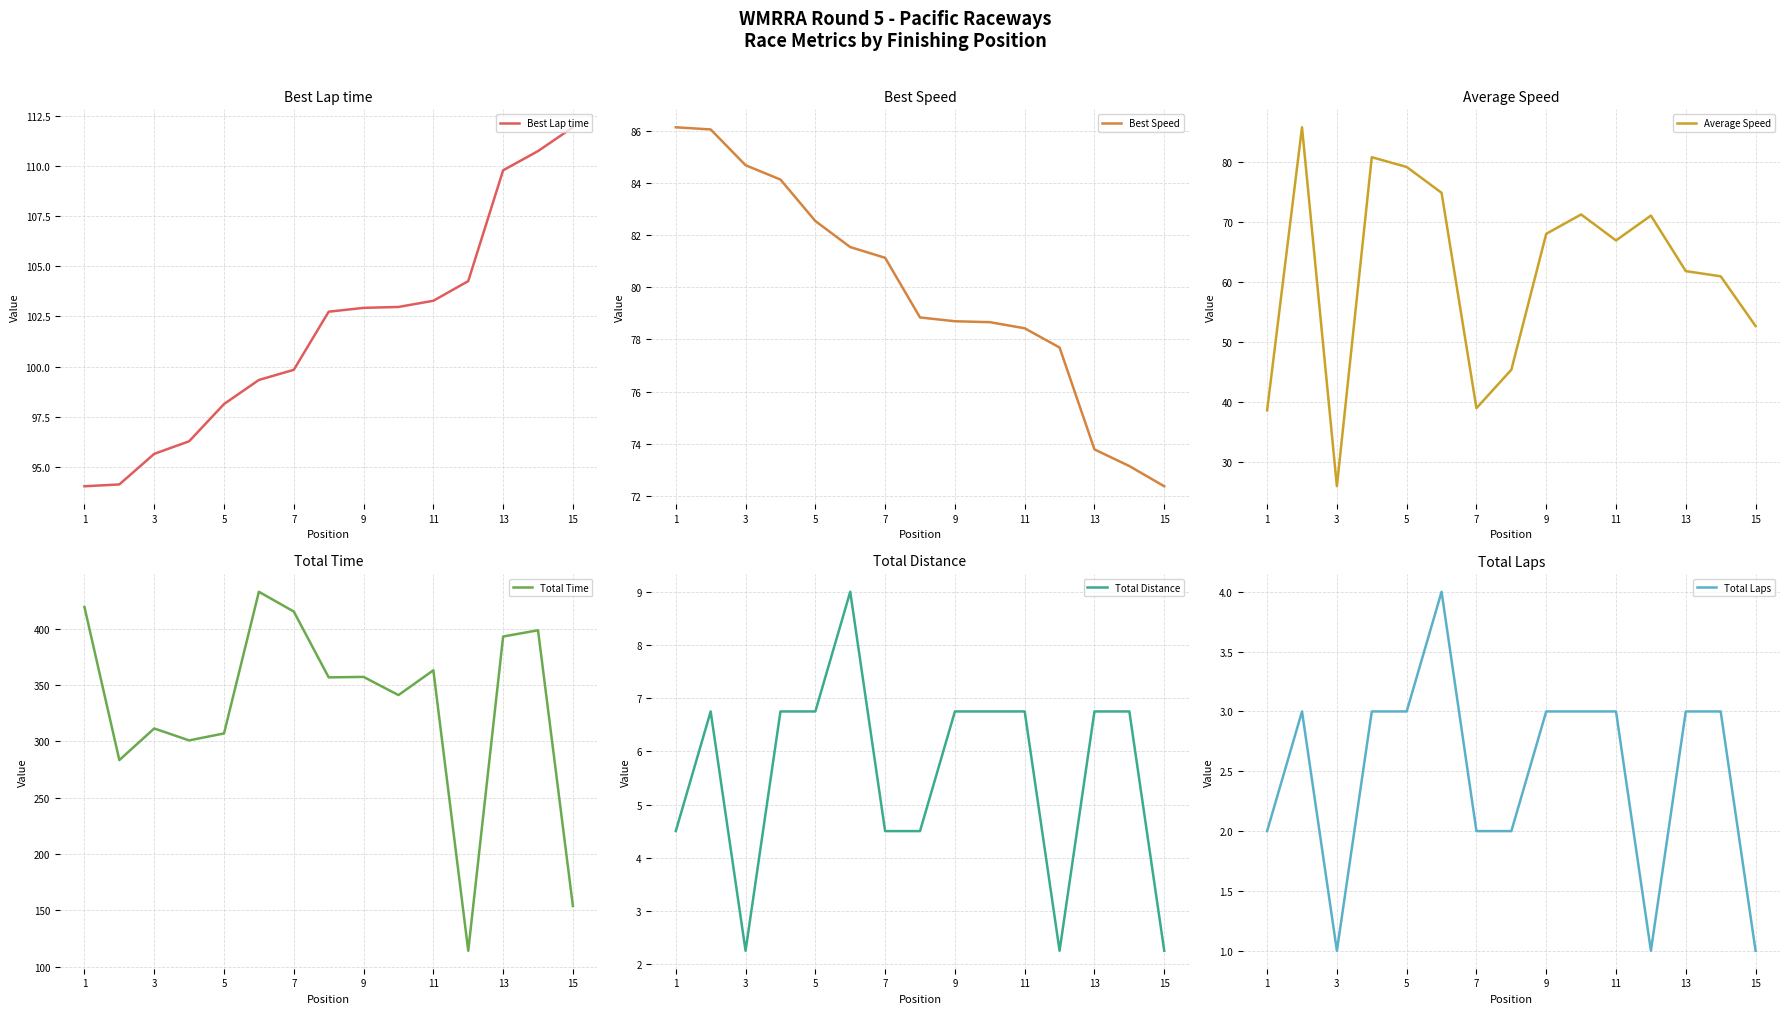

What is the highest value of the Best Lap time series?

111.9